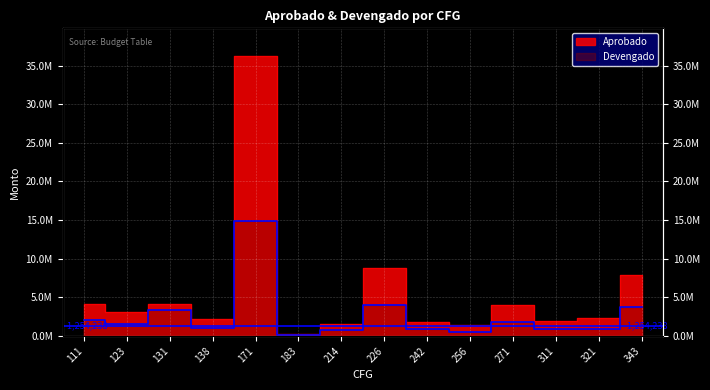

Reading right to left, transcribe all the data shown in this chart.

Aprobado: 7902069.7	2299912.2	1943990.2	4066242.1	1454721.0	1810625.4	8830380.4	1515146.9	312764.8	36199966.3	2232473.9	4147522.8	3117115.5	4102447.6
Devengado: 3762836.1	952238.1	958814.0	1837607.0	500263.0	845184.0	3949721.1	743563.0	141483.0	14850138.5	1012590.0	3341111.0	1495886.0	2050300.0